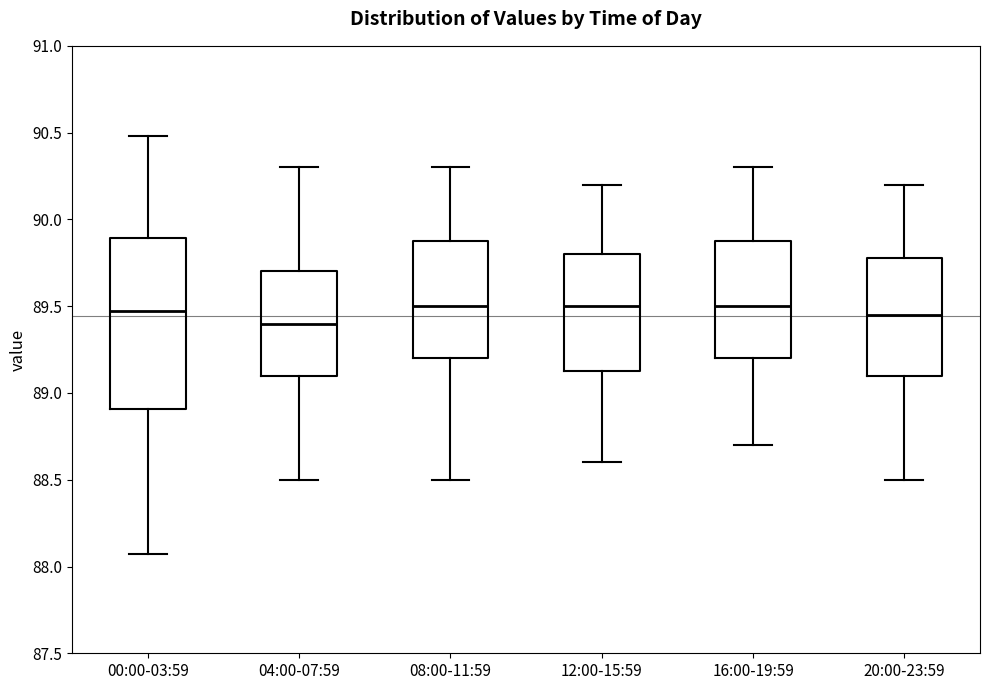

Where is the lower edge of the box for 08:00-11:59 on the y-axis? The values are not printed on the chart, so give them approximately, as read against the axis.

89.20